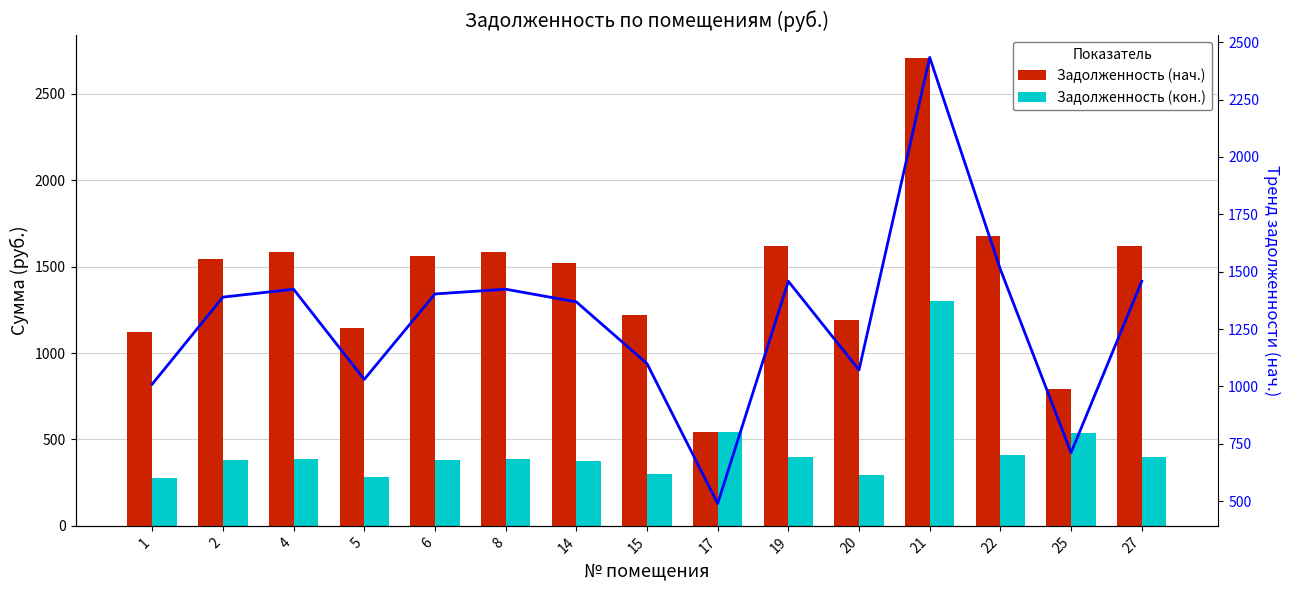

What is the value of the Задолженность (кон.) bar at the 3rd from the left?

387.9